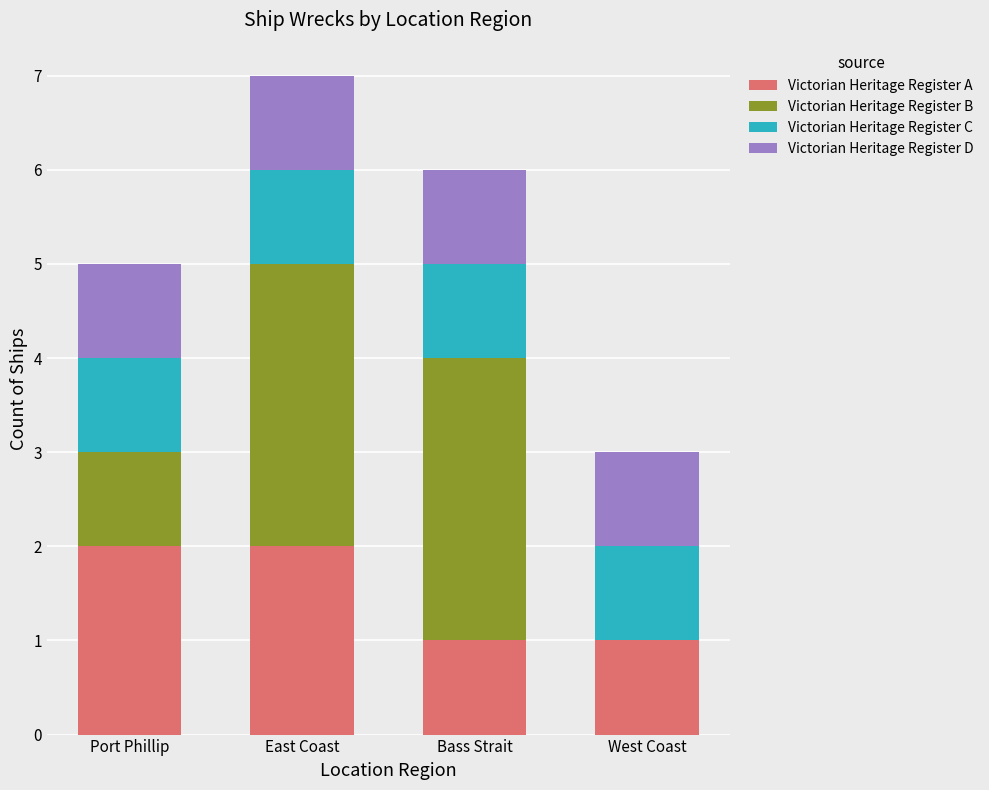

Are the bars horizontal?

No